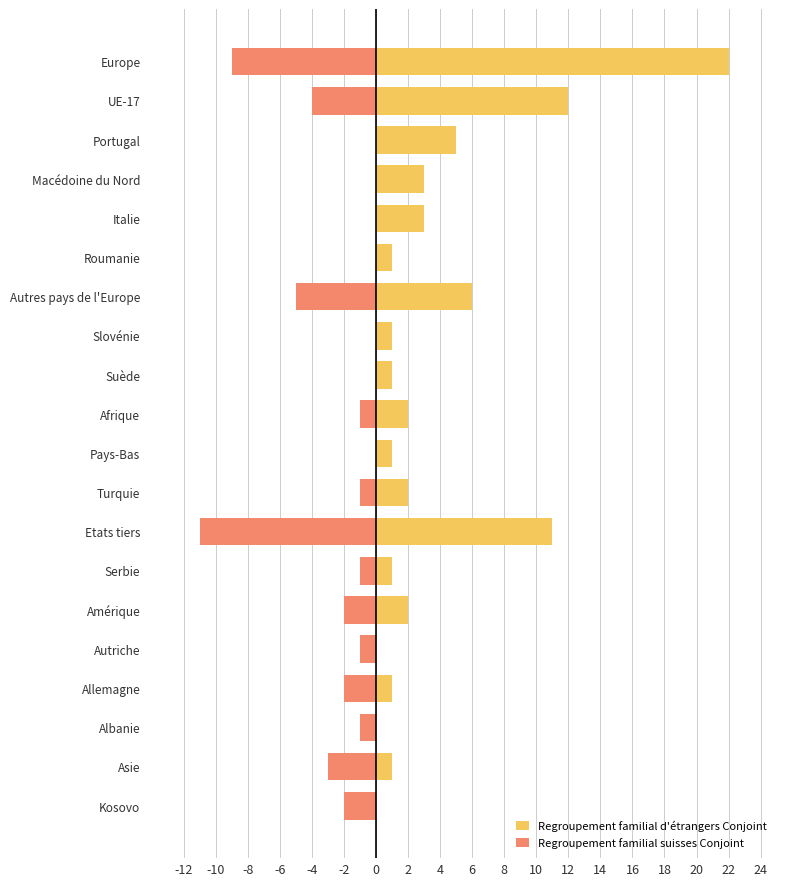

What is the difference between the maximum and minimum values in the Regroupement familial suisses Conjoint series?

11